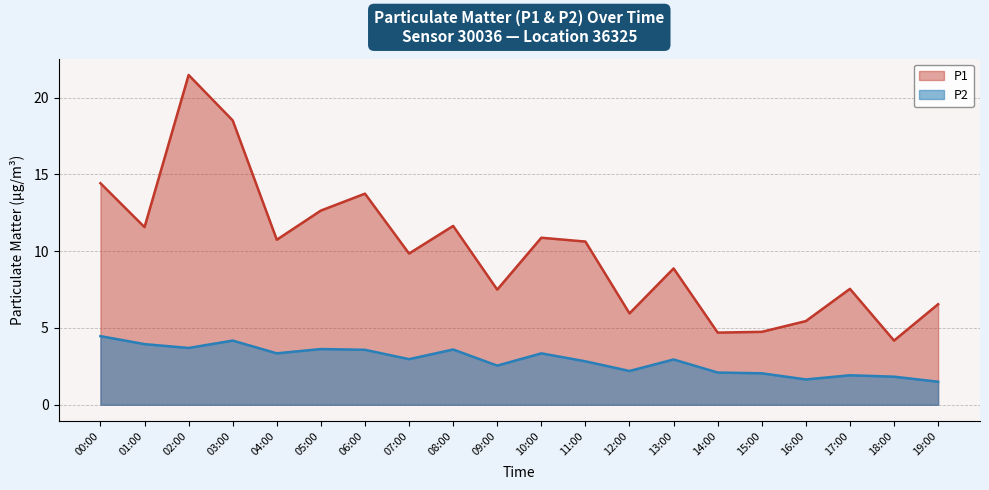

What is the value of the P2 point at the 7th from the left?

3.6